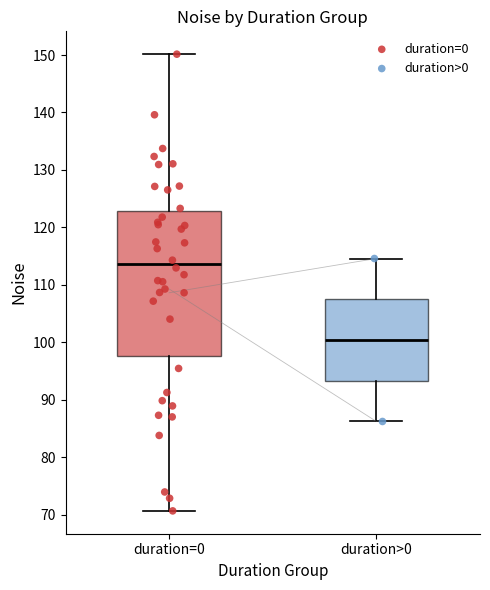

Which box's median line is the highest?

duration=0